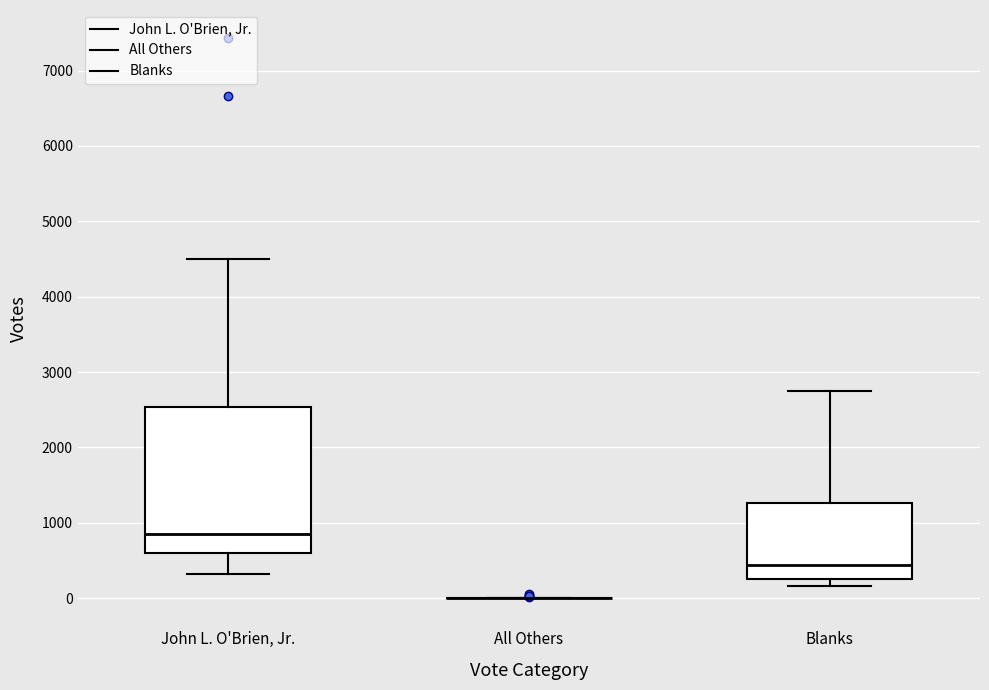

Reading left to right, read every box against the y-axis: the position of its median line, the range the box covers, and the ends of its whiskers. The values are not printed on the chart, so give them approximately, as read against the axis.

John L. O'Brien, Jr.: median 900, box 600 to 2500, whiskers 300 to 4500
All Others: box collapsed to a line at 0, whiskers 0 to 0
Blanks: median 400, box 300 to 1300, whiskers 200 to 2700